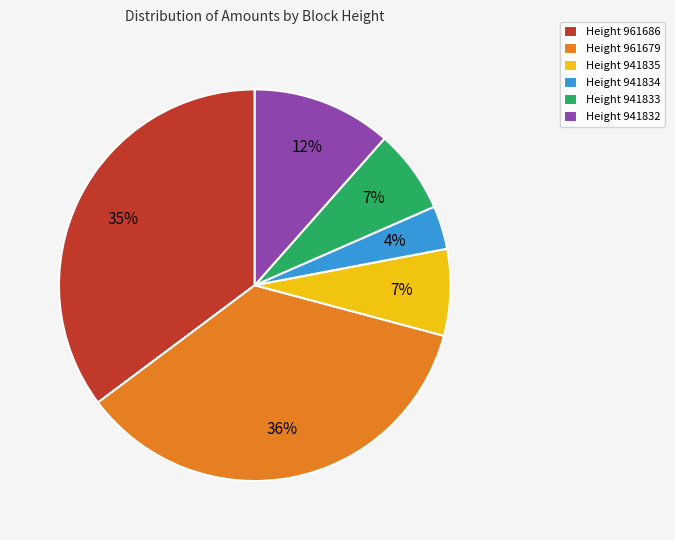

What percentage is the Height 941832 slice, to the nearest percent?

12%